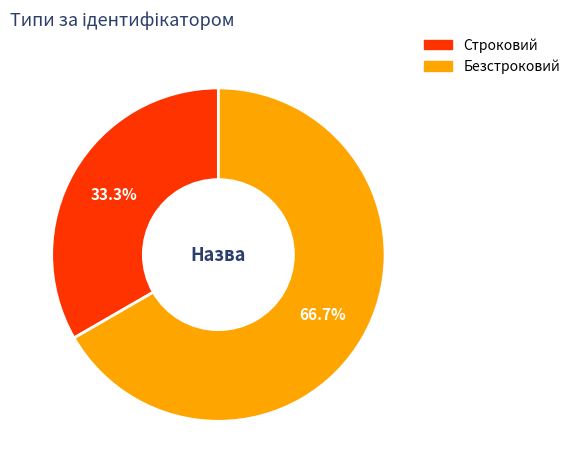

Which slice is the largest?

Безстроковий